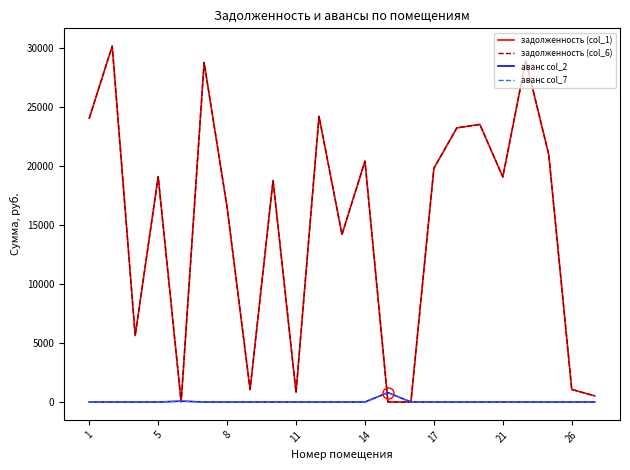

True or false: аванс col_2 and аванс col_7 cross at least once.

False